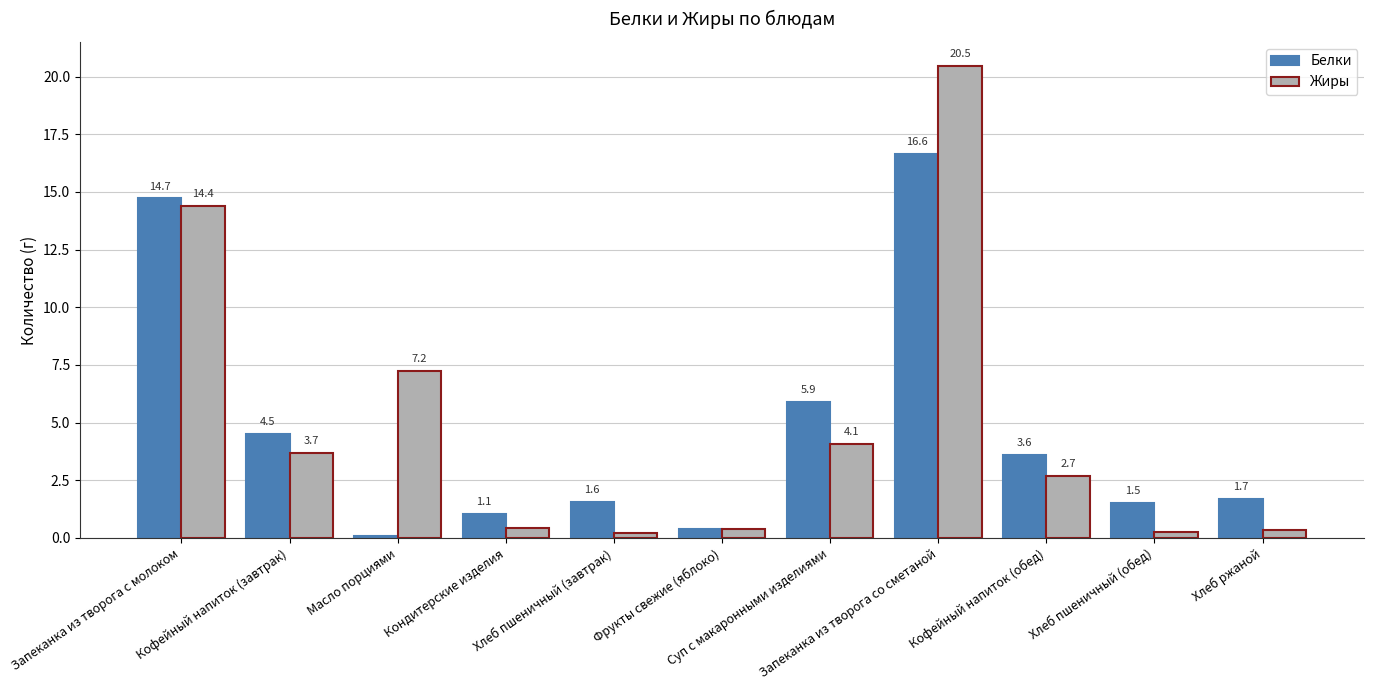

Where is Жиры nearest to the value 10?

Масло порциями